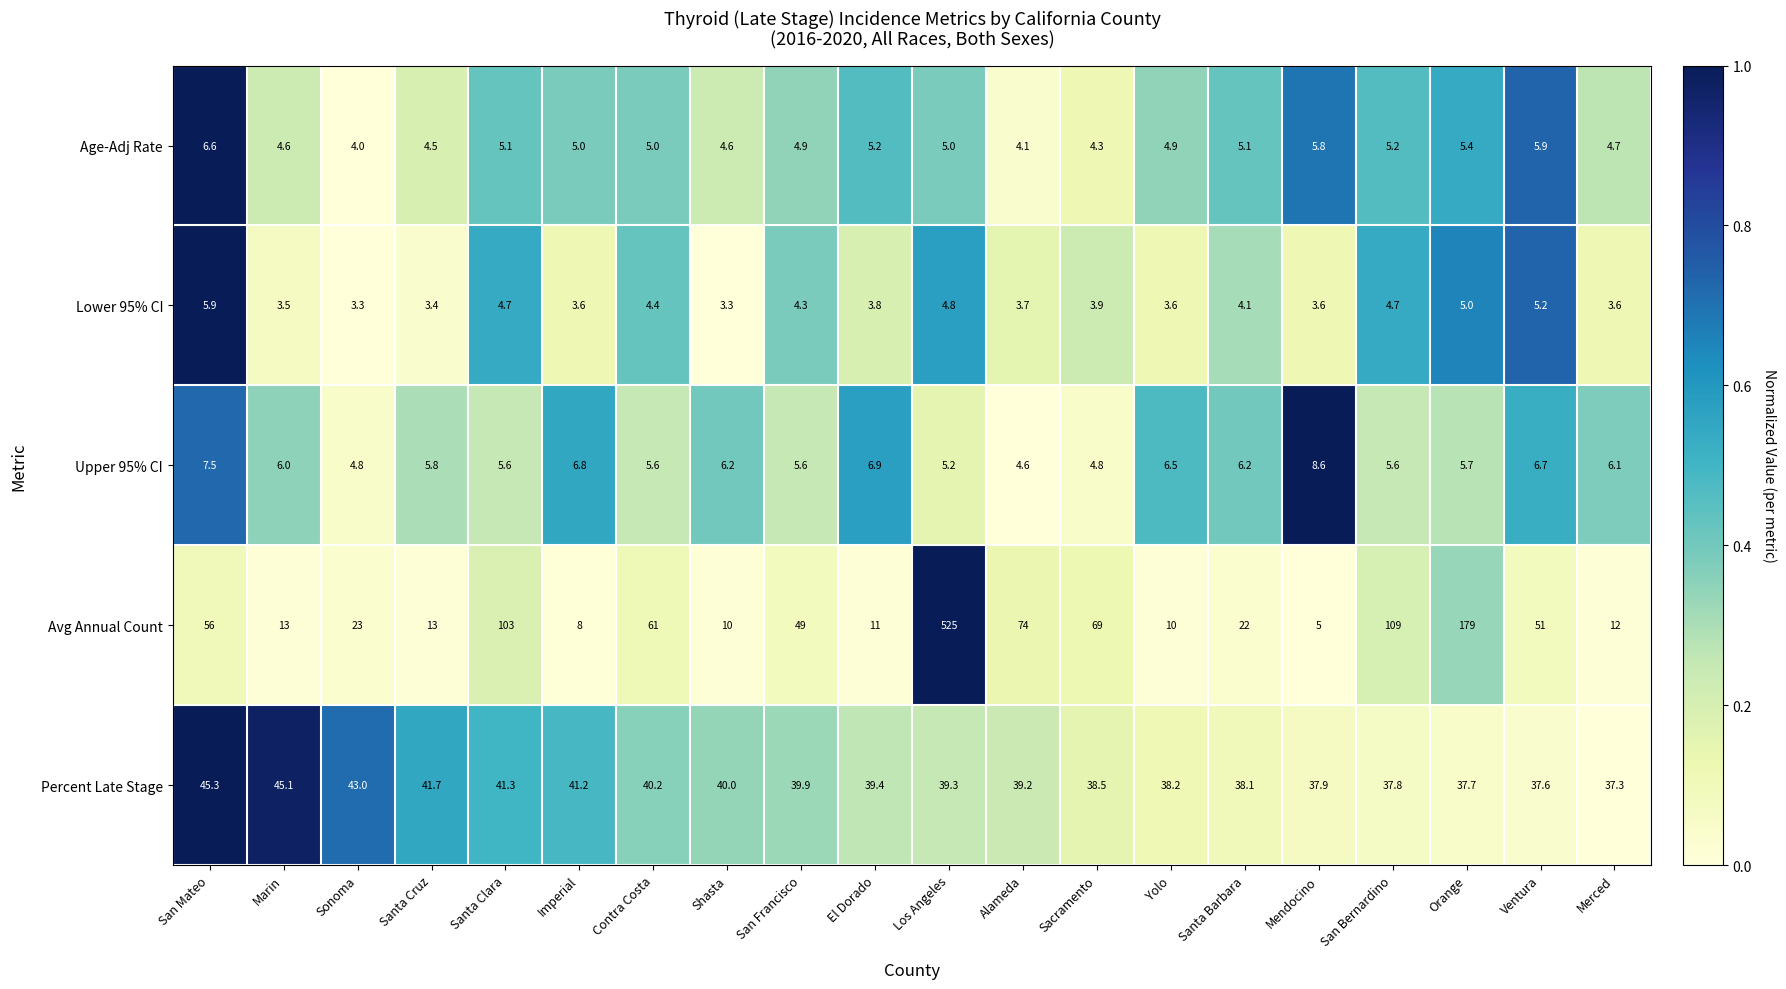

What is the difference between the maximum and minimum values in the Percent Late Stage series?

8.0